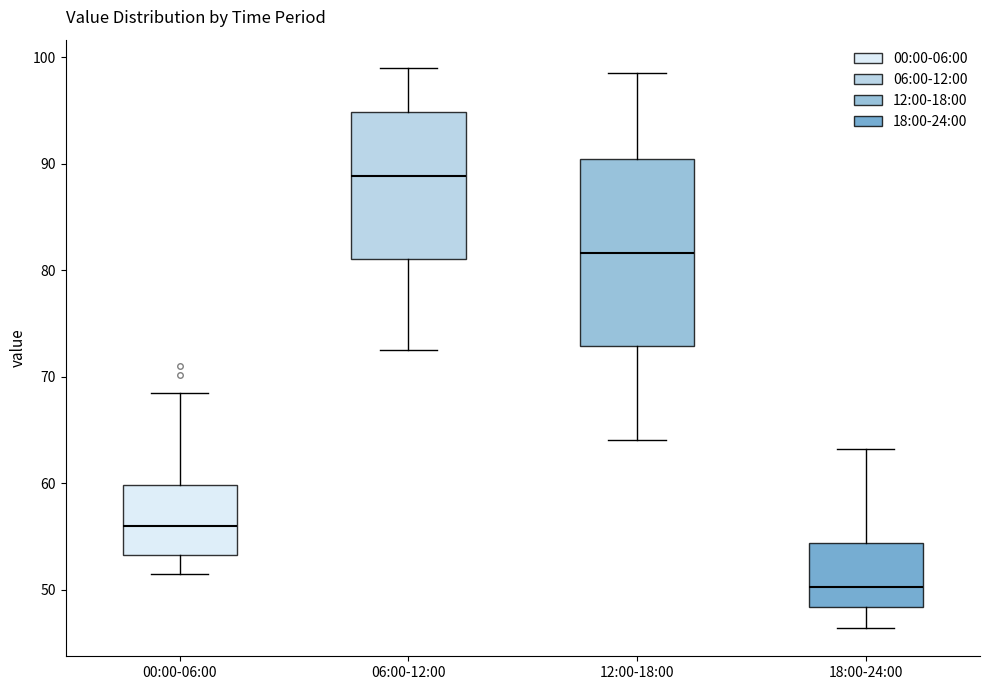

Reading left to right, transcribe this box plot: for each box, give where its median line is, the range the box spans, and where its two whiskers end, as read against the y-axis. The values are not printed on the chart, so give them approximately, as read against the axis.

00:00-06:00: median 56, box 53 to 60, whiskers 52 to 69
06:00-12:00: median 89, box 81 to 95, whiskers 73 to 99
12:00-18:00: median 82, box 73 to 90, whiskers 64 to 99
18:00-24:00: median 50, box 48 to 54, whiskers 46 to 63